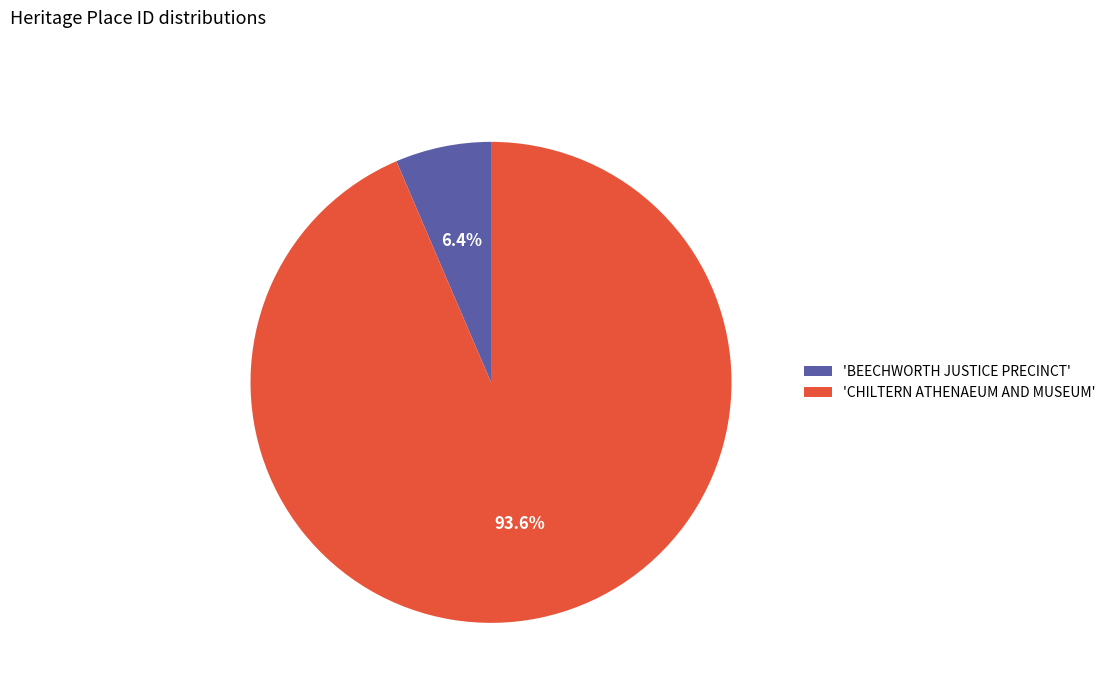

Which has a higher value, 'CHILTERN ATHENAEUM AND MUSEUM' or 'BEECHWORTH JUSTICE PRECINCT'?

'CHILTERN ATHENAEUM AND MUSEUM'